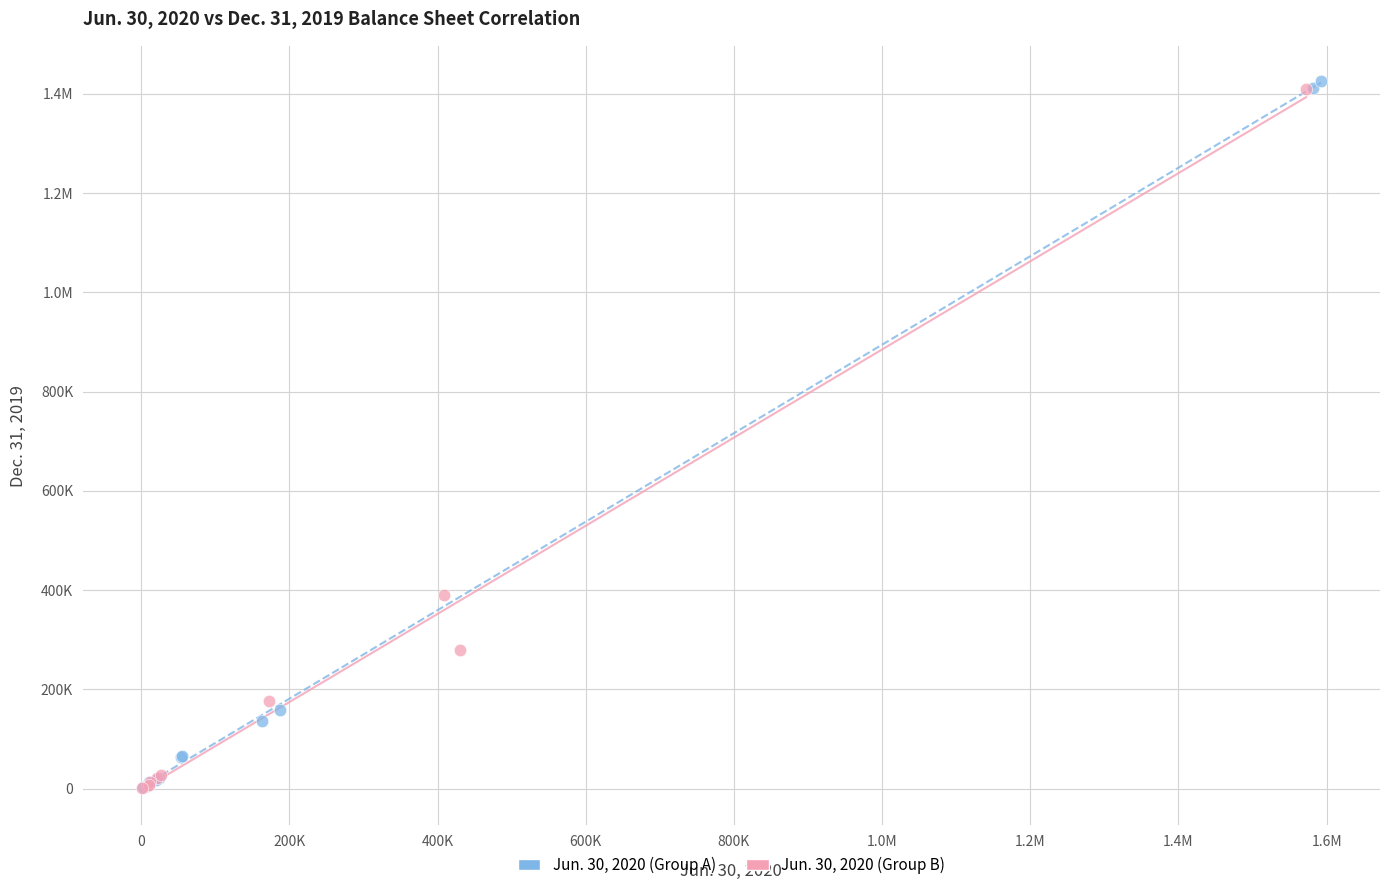

What are all the series names shown in the legend?

Jun. 30, 2020 (Group A), Jun. 30, 2020 (Group B)